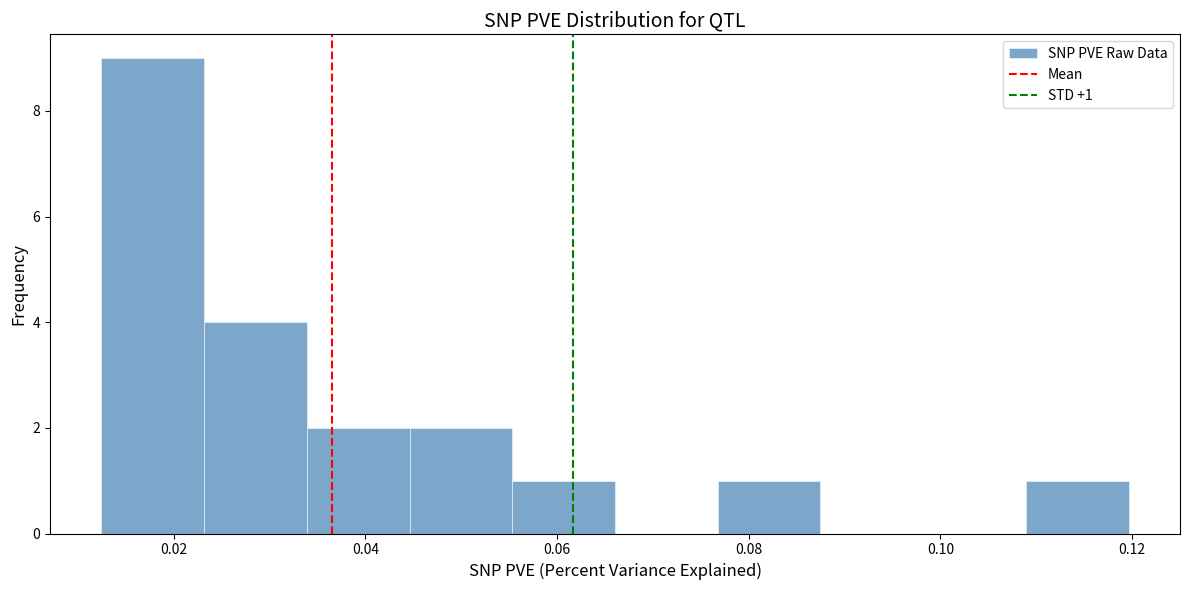

Over which range of the x-axis is the bar tallest?

0.012 to 0.024